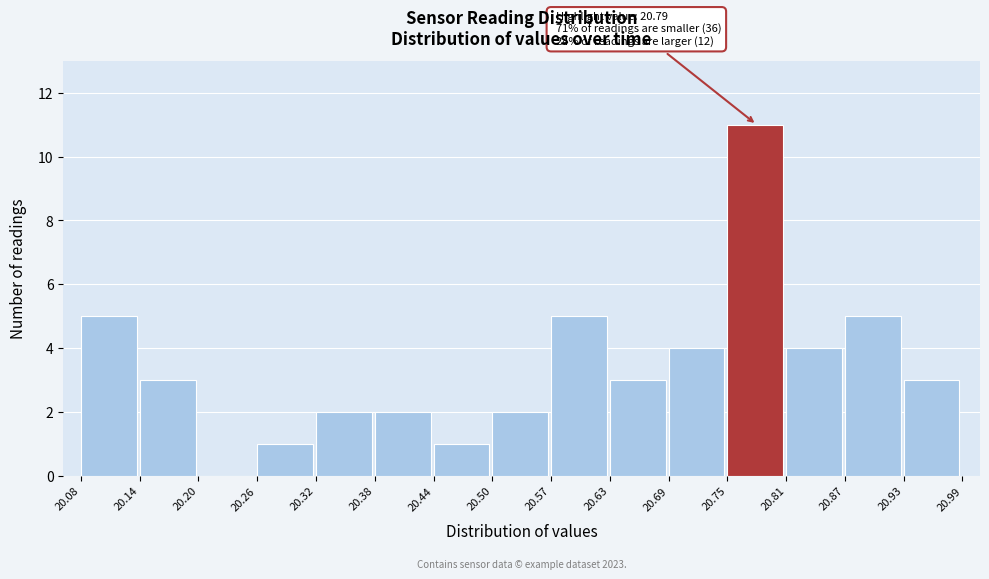

Over which range of the x-axis is the bar tallest?

20.75 to 20.81